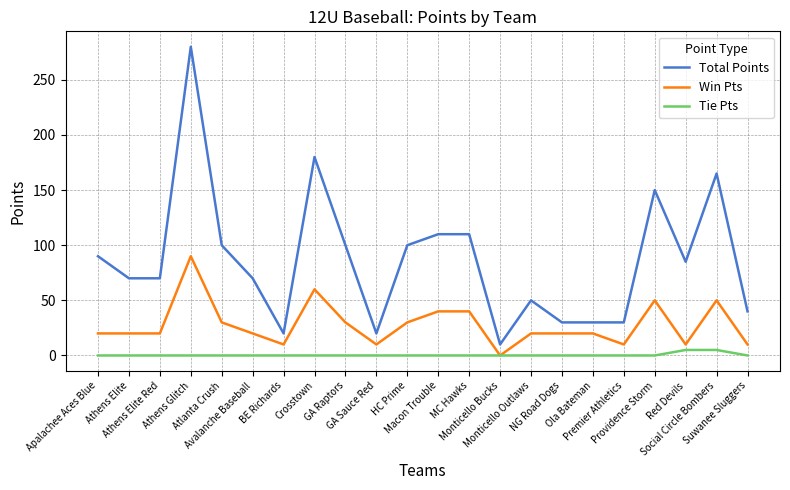

True or false: Total Points and Tie Pts cross at least once.

False